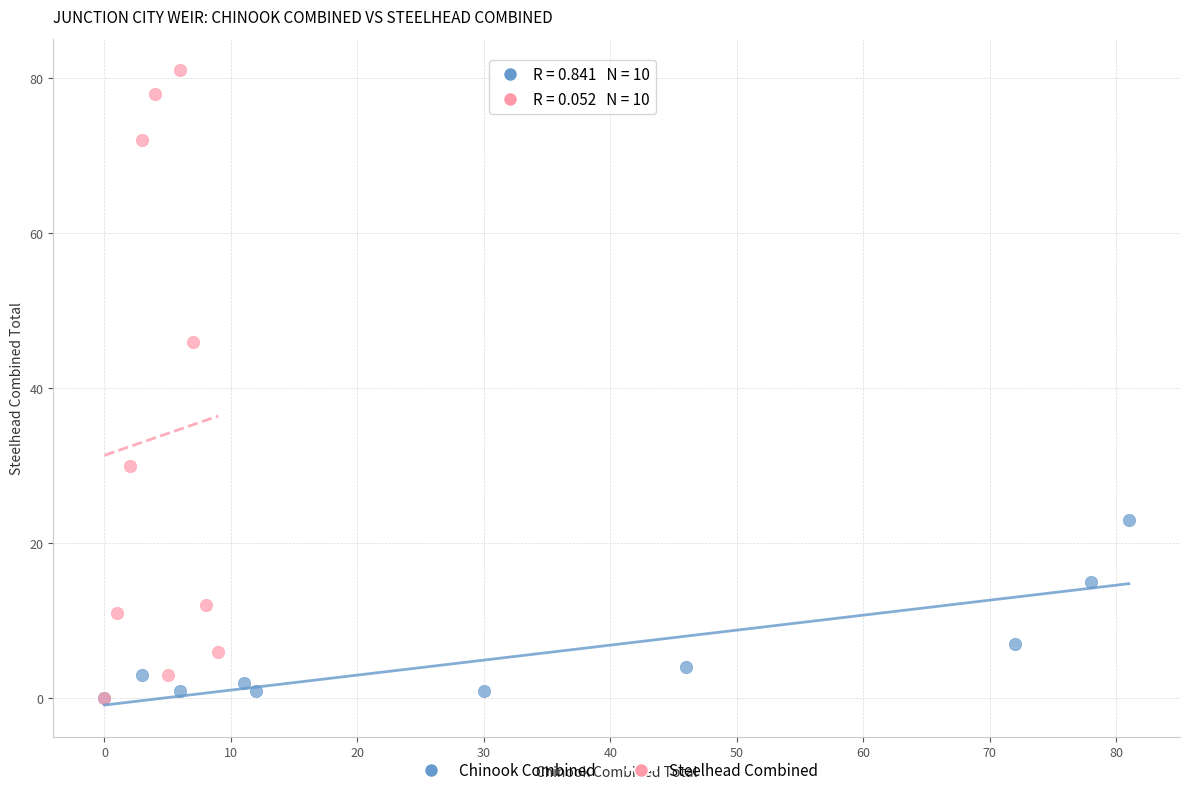

Which series contains the highest Y value?

Steelhead Combined